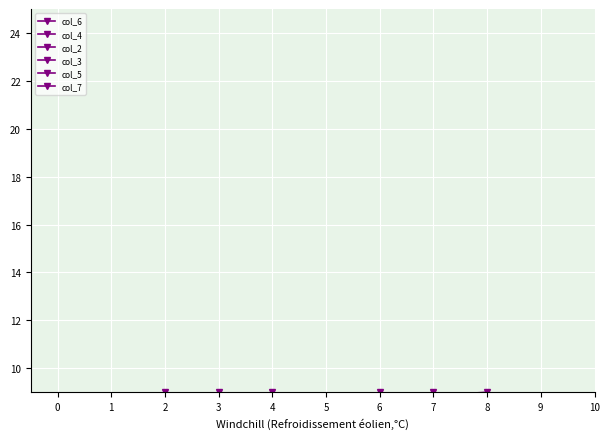

Which series has the largest total across all categories?

col_6